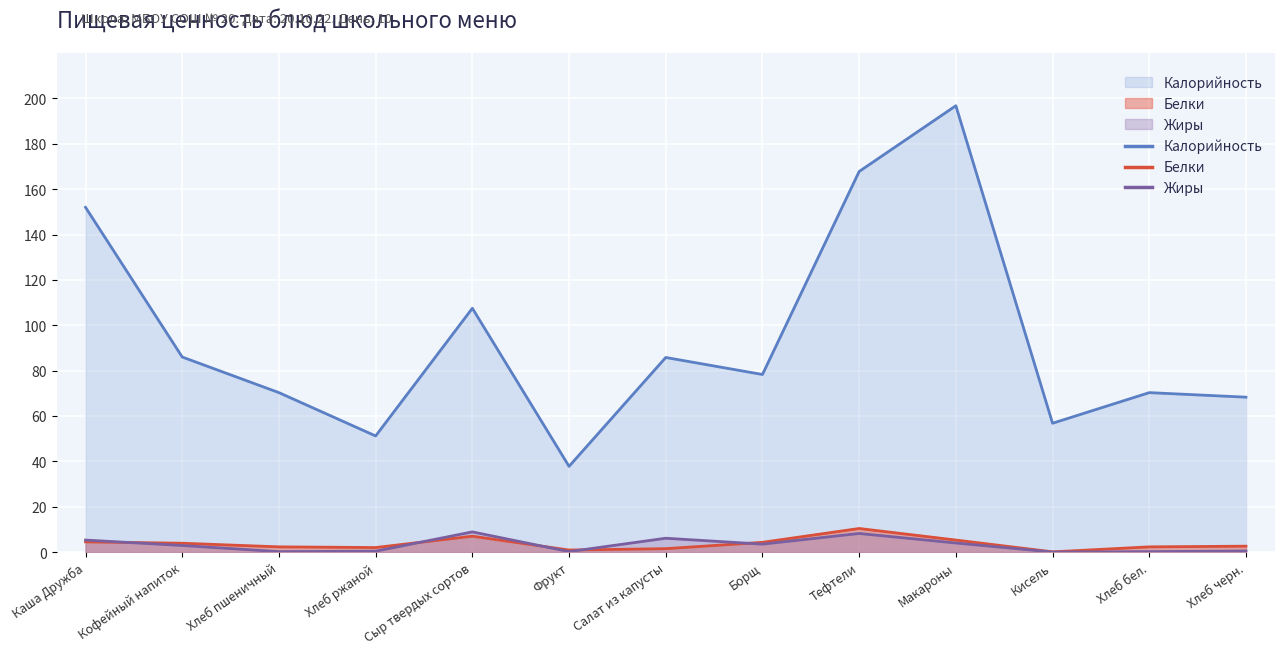

How many lines are shown in the chart?

3